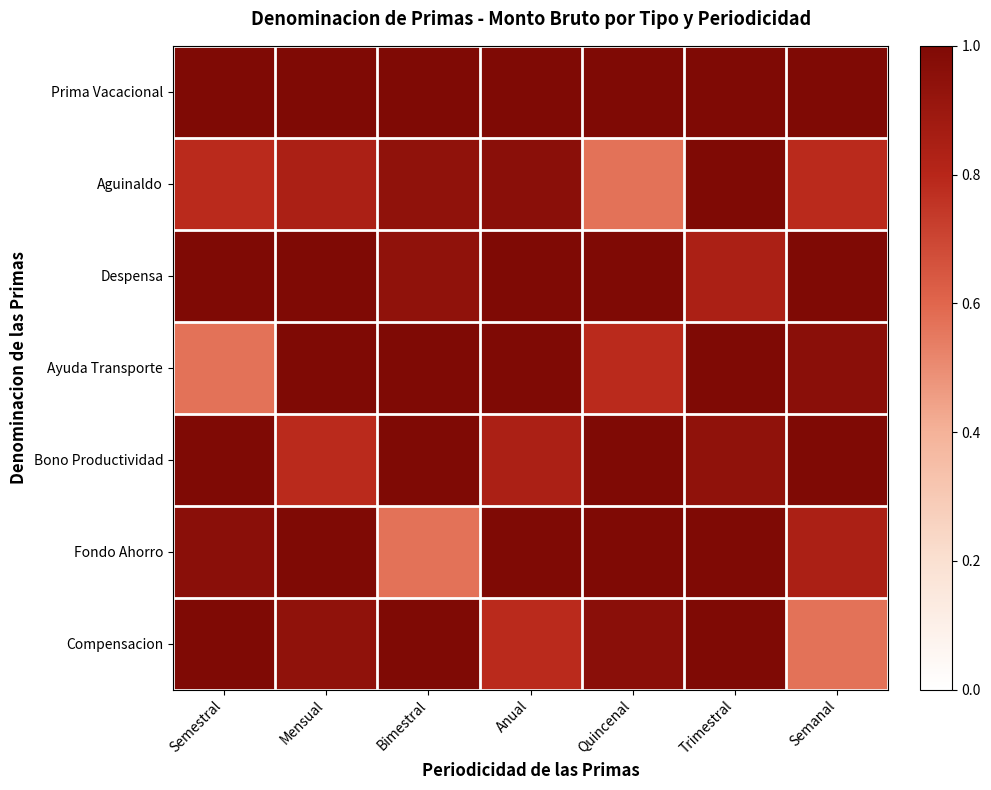

Which label corresponds to the smallest value in the chart?

Quincenal